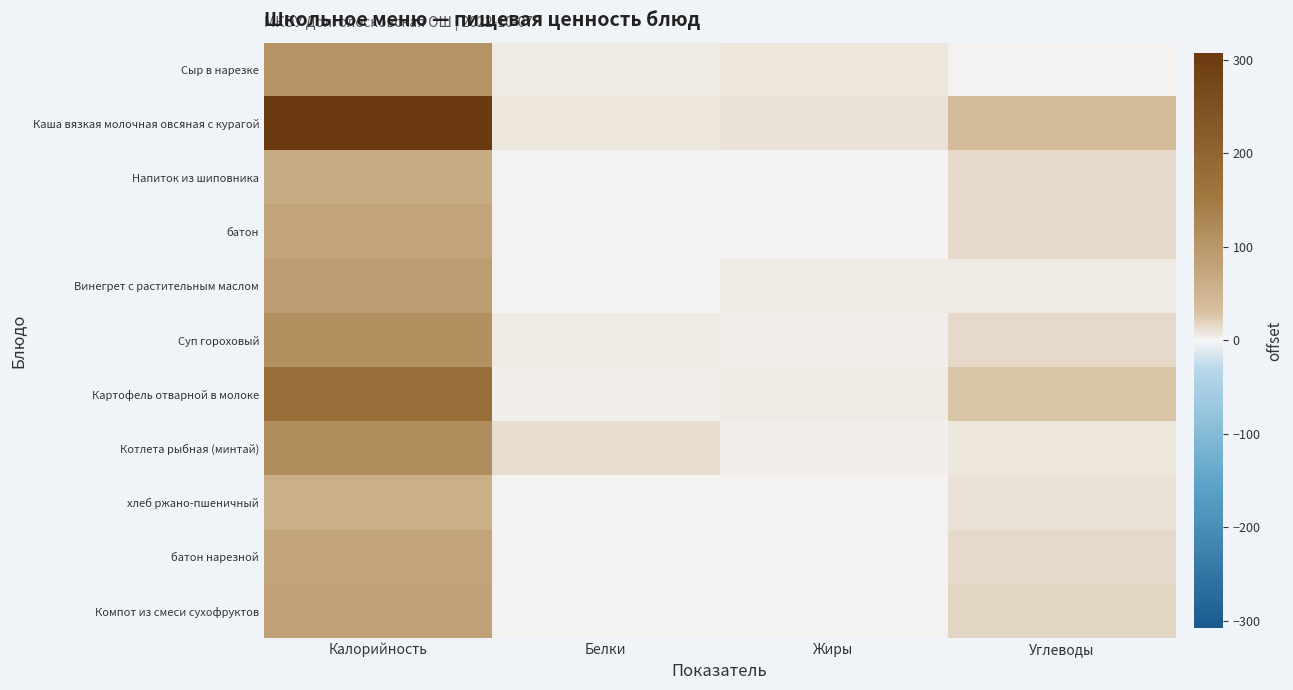

Reading left to right, extract all data points from this chart.

Сыр в нарезке: Калорийность=107.5	Белки=7.0	Жиры=8.9	Углеводы=0.0
Каша вязкая молочная овсяная с курагой: Калорийность=307.6	Белки=9.5	Жиры=11.8	Углеводы=40.8
Напиток из шиповника: Калорийность=65.4	Белки=0.6	Жиры=0.2	Углеводы=15.1
батон: Калорийность=78.5	Белки=2.3	Жиры=0.9	Углеводы=15.4
Винегрет с растительным маслом: Калорийность=89.5	Белки=0.9	Жиры=7.2	Углеводы=5.3
Суп гороховый: Калорийность=110.9	Белки=6.5	Жиры=2.8	Углеводы=14.9
Картофель отварной в молоке: Калорийность=173.7	Белки=4.5	Жиры=5.5	Углеводы=26.5
Котлета рыбная (минтай): Калорийность=114.3	Белки=14.0	Жиры=2.7	Углеводы=8.6
хлеб ржано-пшеничный: Калорийность=58.7	Белки=2.0	Жиры=0.4	Углеводы=11.9
батон нарезной: Калорийность=78.5	Белки=2.3	Жиры=0.9	Углеводы=15.4
Компот из смеси сухофруктов: Калорийность=81.0	Белки=0.5	Жиры=0.0	Углеводы=17.9